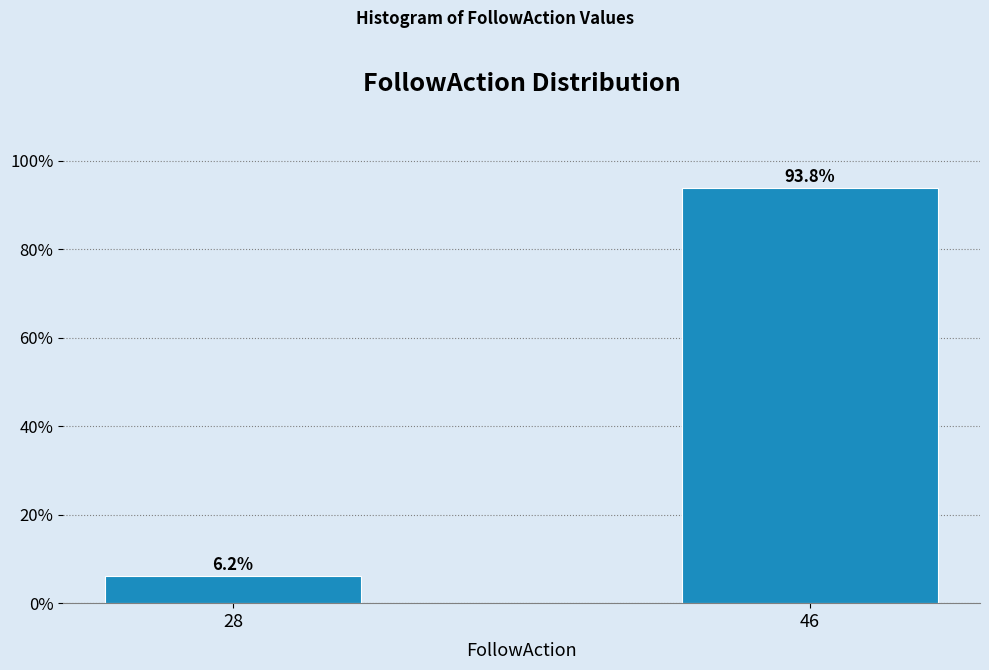

Reading left to right, transcribe all the data shown in this chart.

6.2	93.8